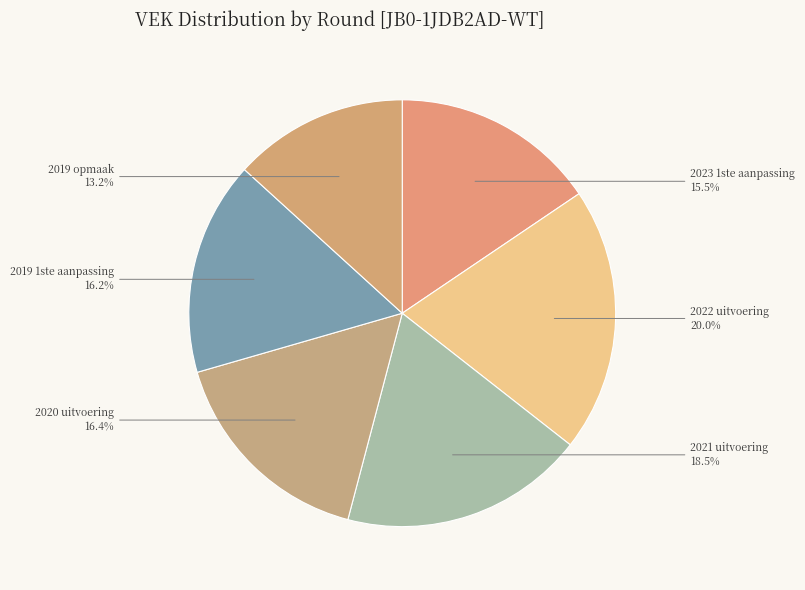

What percentage is NOT represented by 2019 opmaak?

86.8%